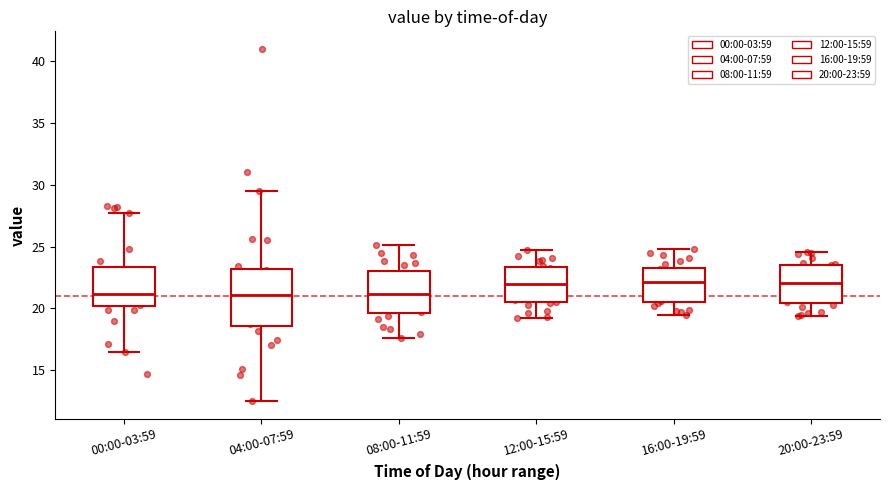

Where does the upper whisker of the box for 20:00-23:59 end on the y-axis? The values are not printed on the chart, so give them approximately, as read against the axis.

24.5